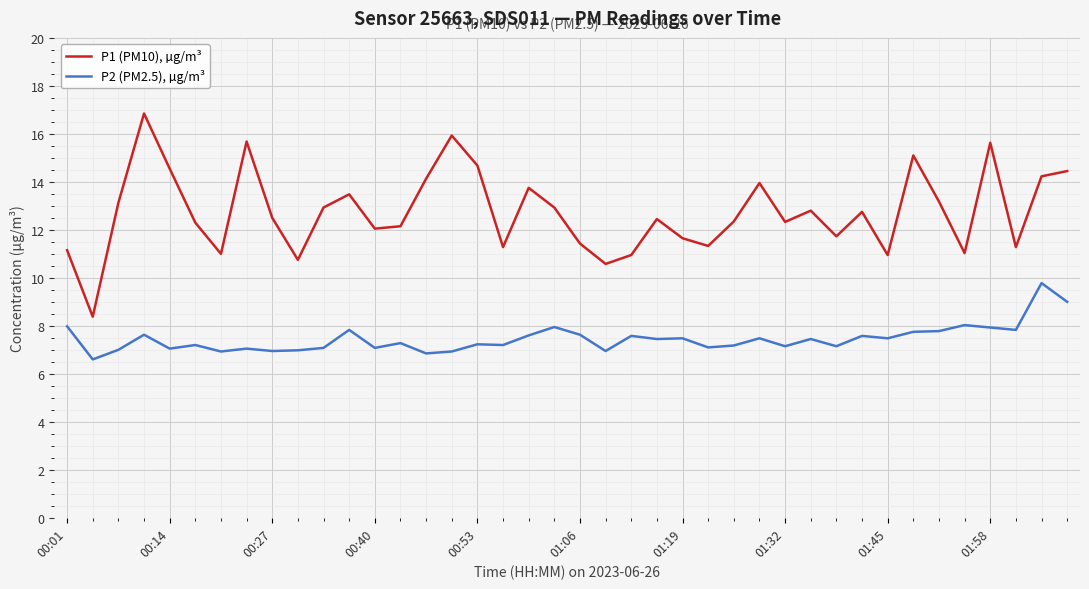

What is the minimum value for P2 (PM2.5), µg/m³?

6.6